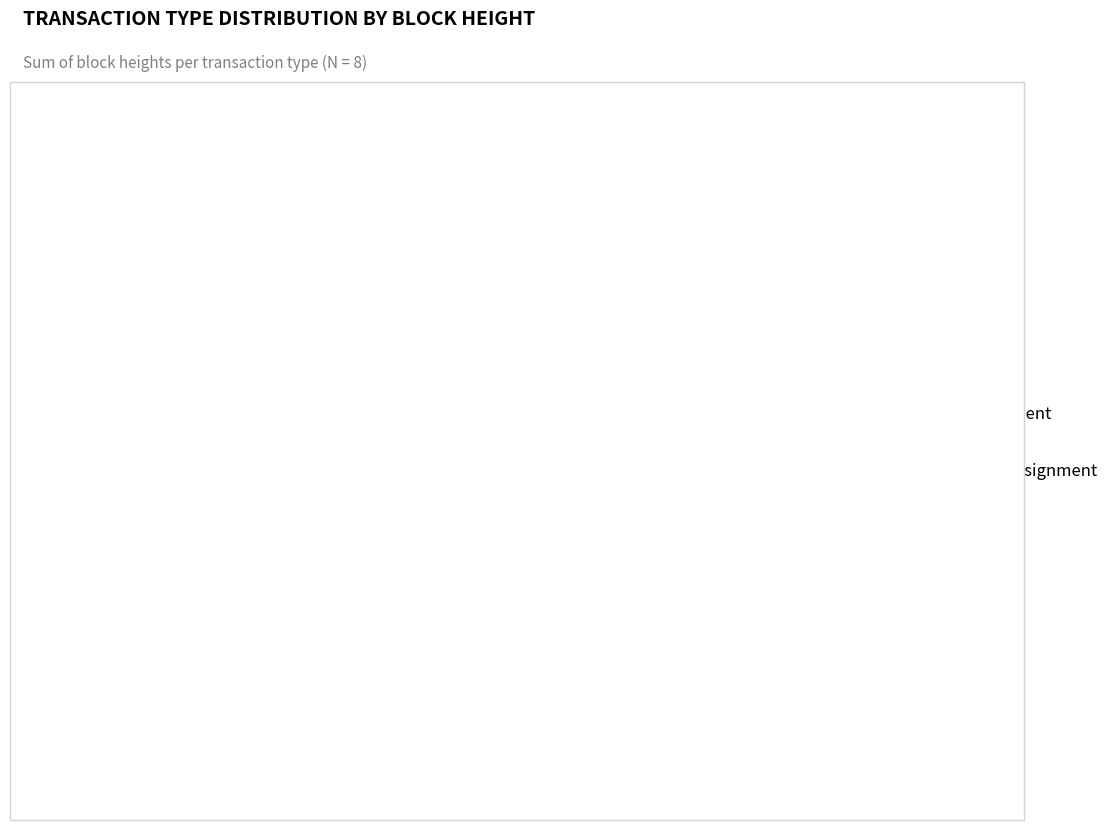

Is there a majority slice in this chart?

No